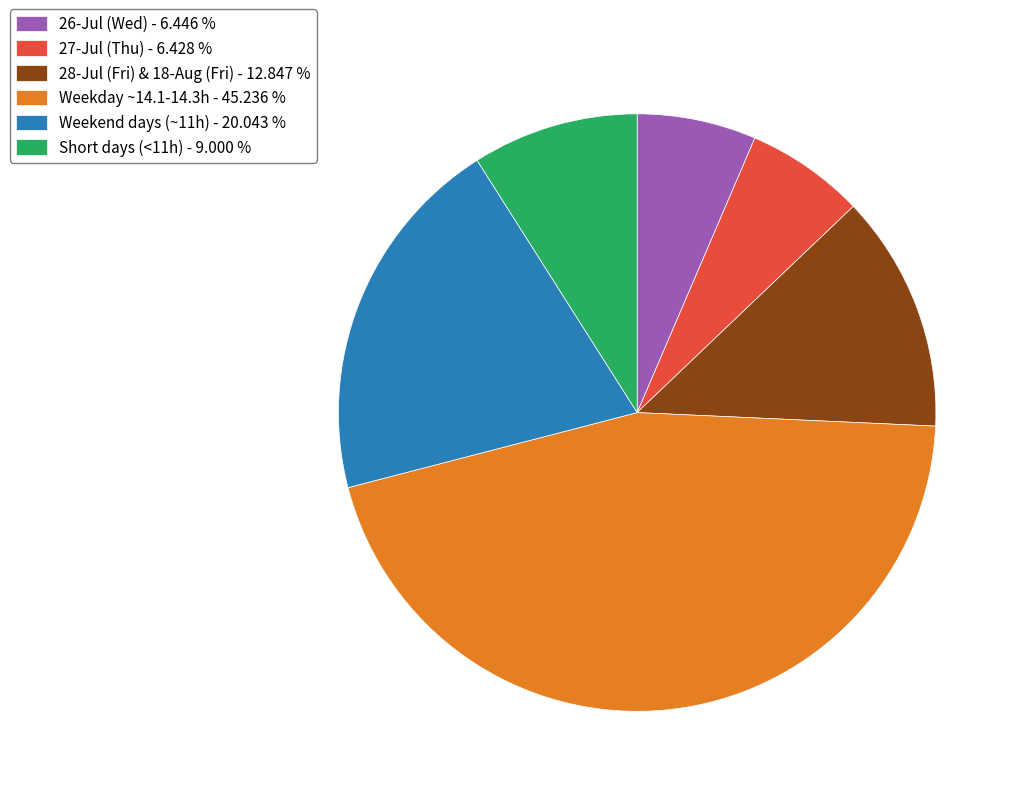

Which slice is the largest?

Weekday ~14.1-14.3h - 45.236 %